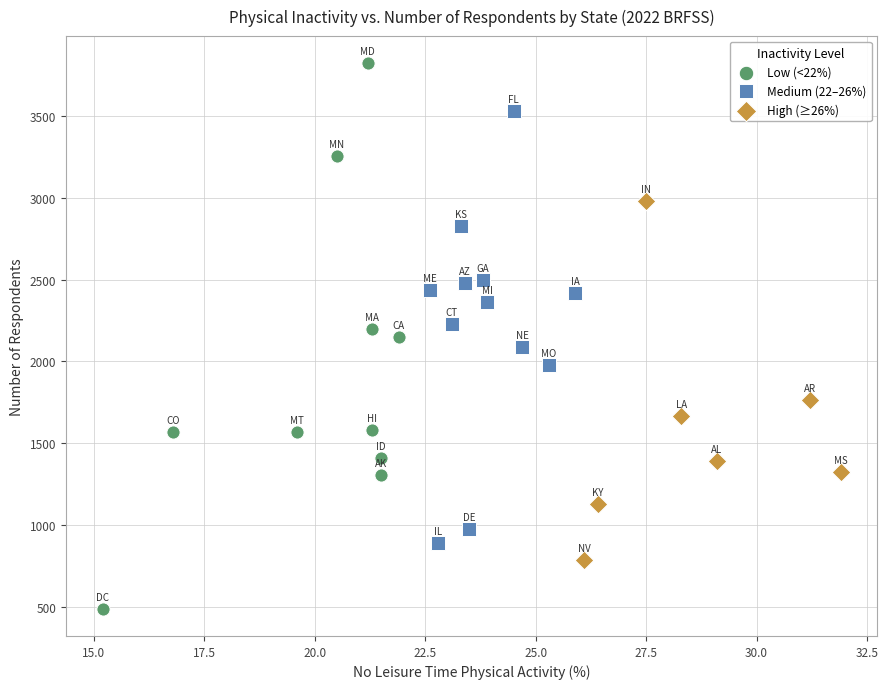

Which series has the widest spread of Y values?

Low (<22%)